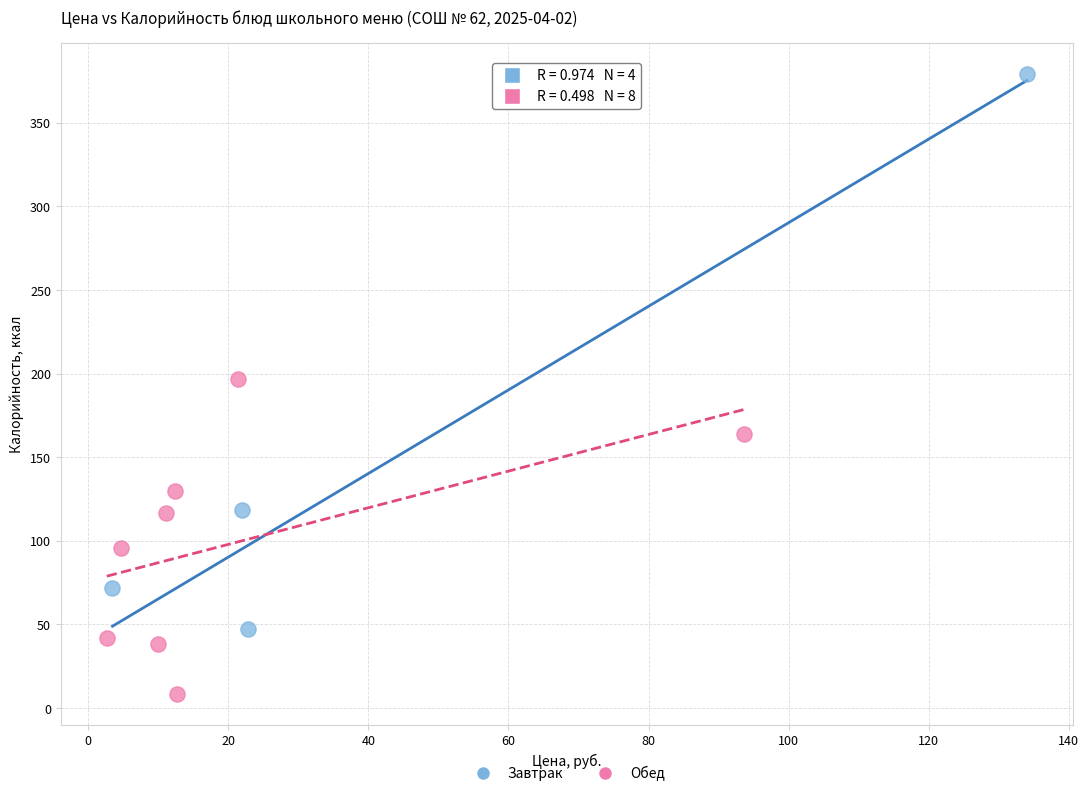

Which series has the largest Y range (max minus min)?

Завтрак